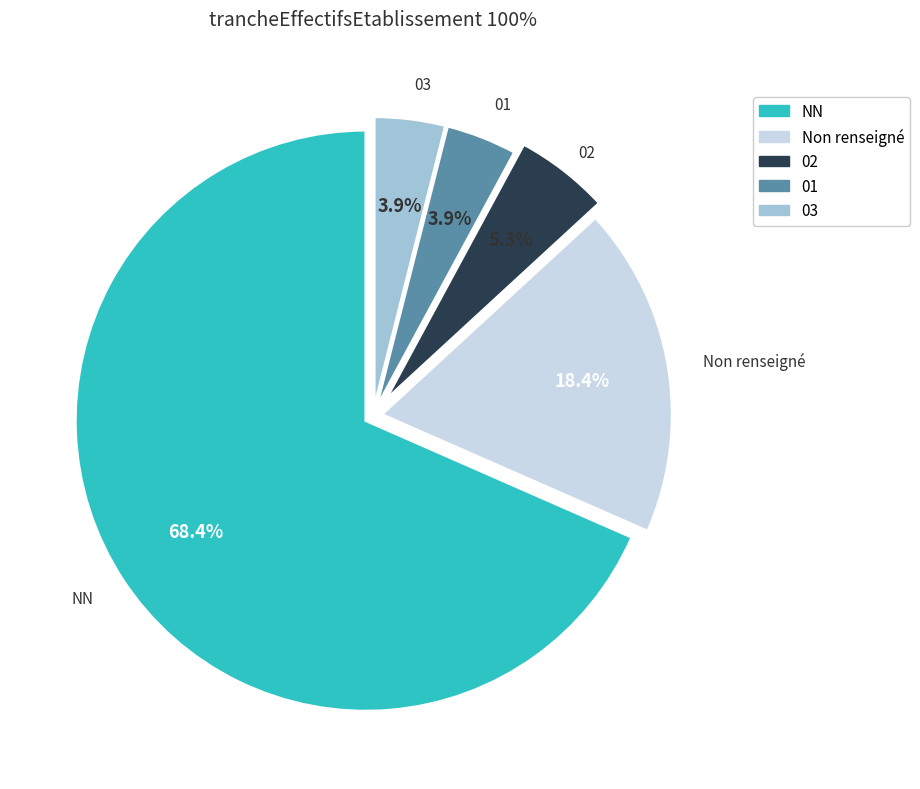

Does any single category account for the majority?

Yes